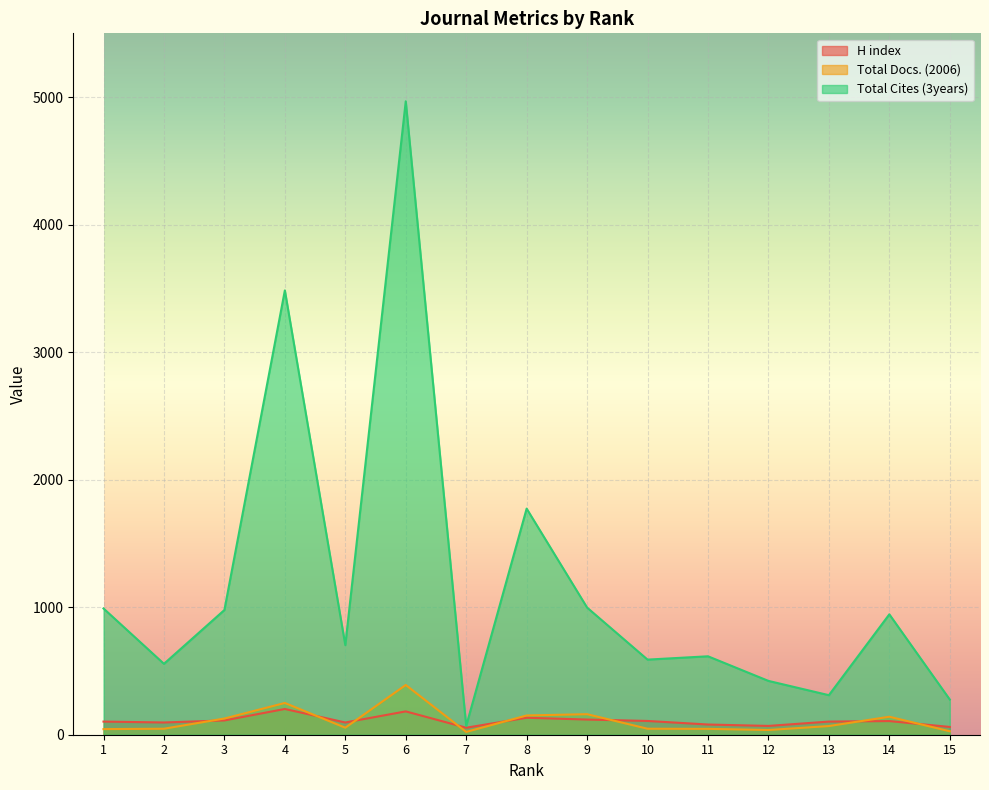

True or false: Total Docs. (2006) and H index intersect in this chart.

True